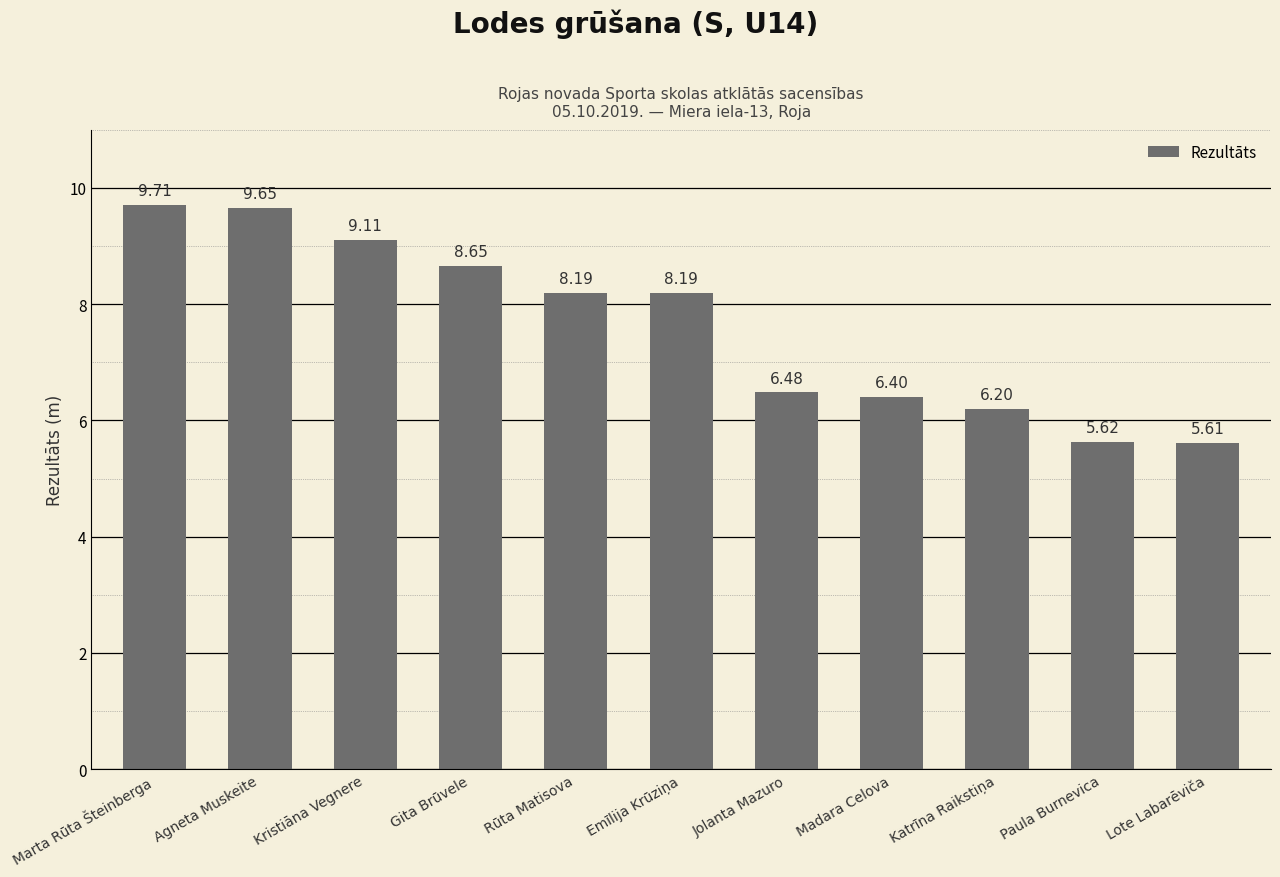

What is the sum of the values at Kristiāna Vegnere and Madara Celova?

15.5